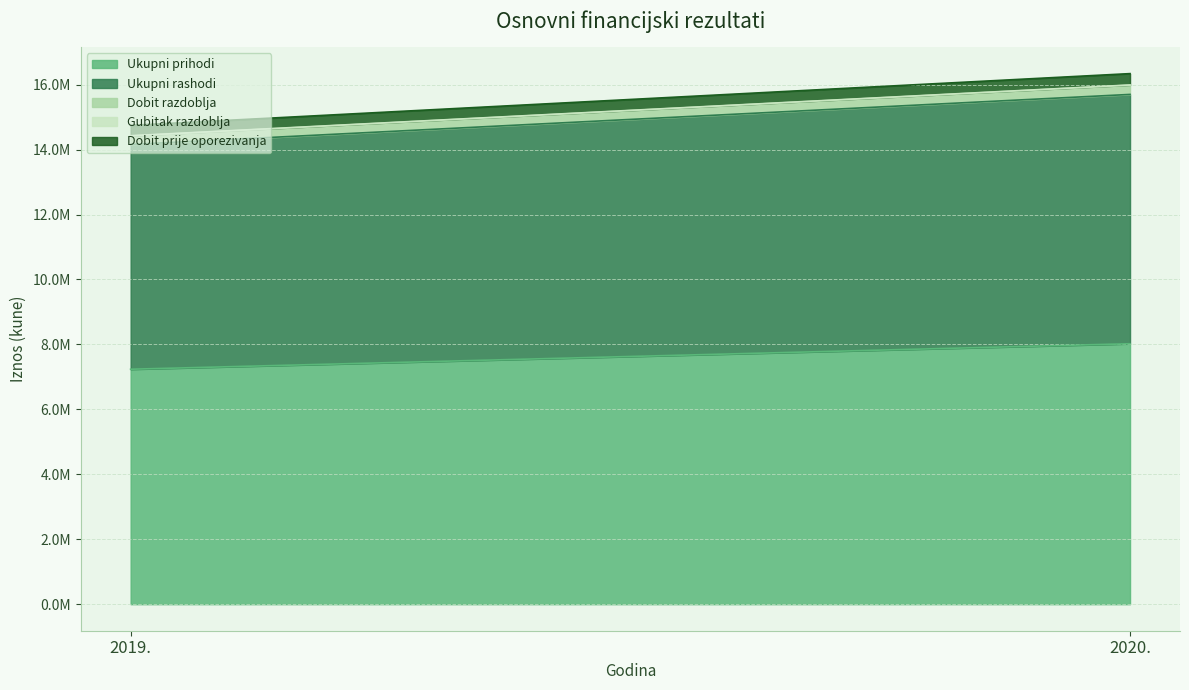

Rank the series at 2020. from highest to lowest value.

Ukupni prihodi, Ukupni rashodi, Dobit prije oporezivanja, Dobit razdoblja, Gubitak razdoblja